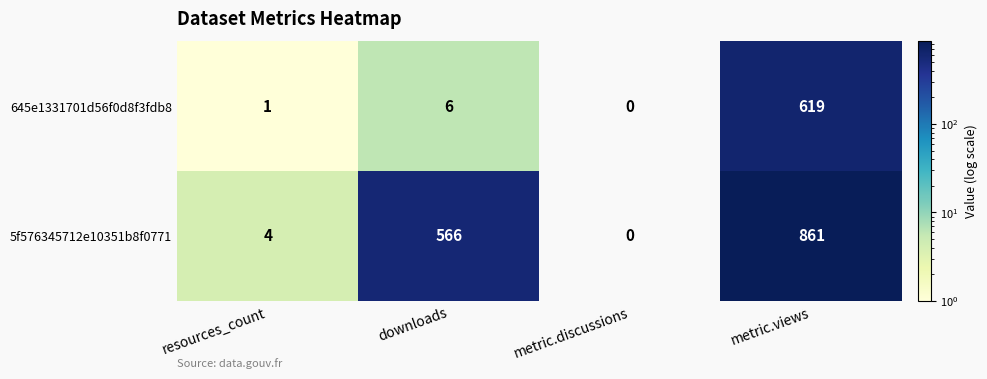

What is the difference between the 5f576345712e10351b8f0771 values at downloads and metric.views?

295